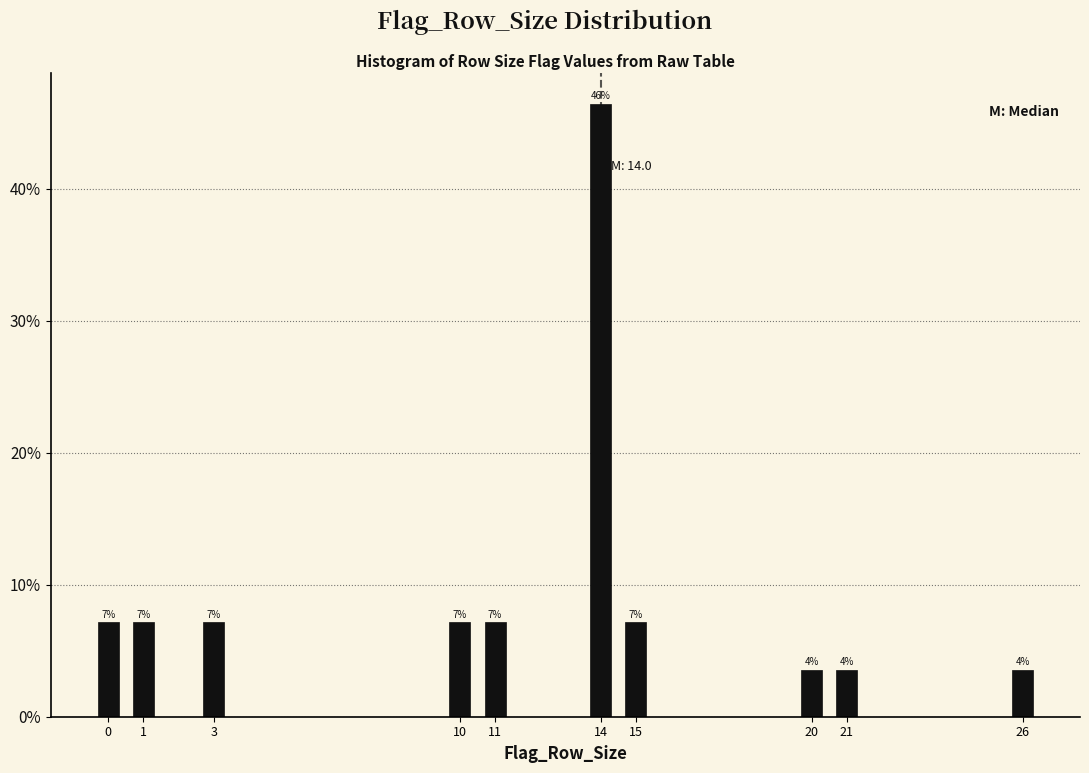

Are the bars horizontal?

No